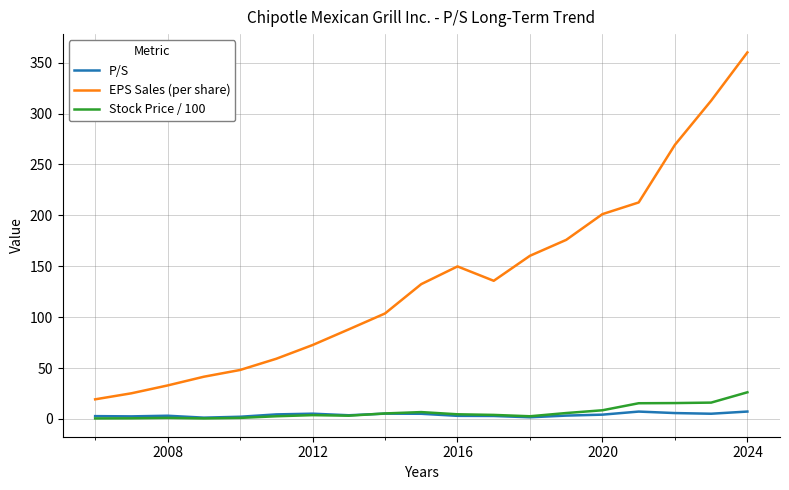

What is the maximum value shown in the chart?

360.0